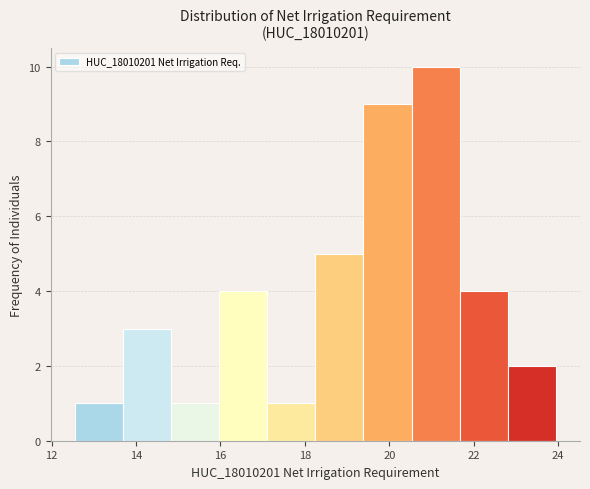

Which range on the x-axis has the tallest bar?

20.6 to 21.6